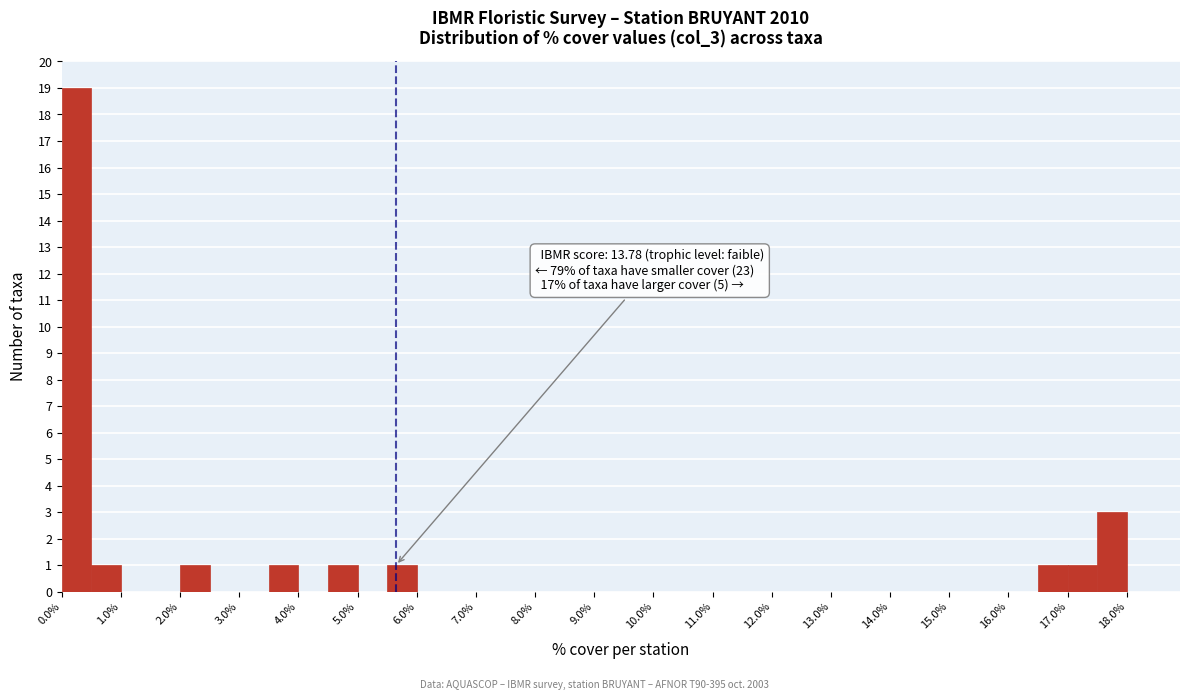

Over which range of the x-axis is the bar tallest?

0.0 to 0.5